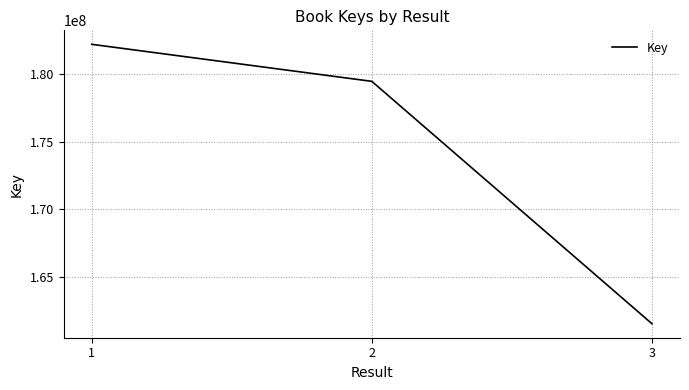

What is the ratio of the value at 1 to the value at 2?

1.0